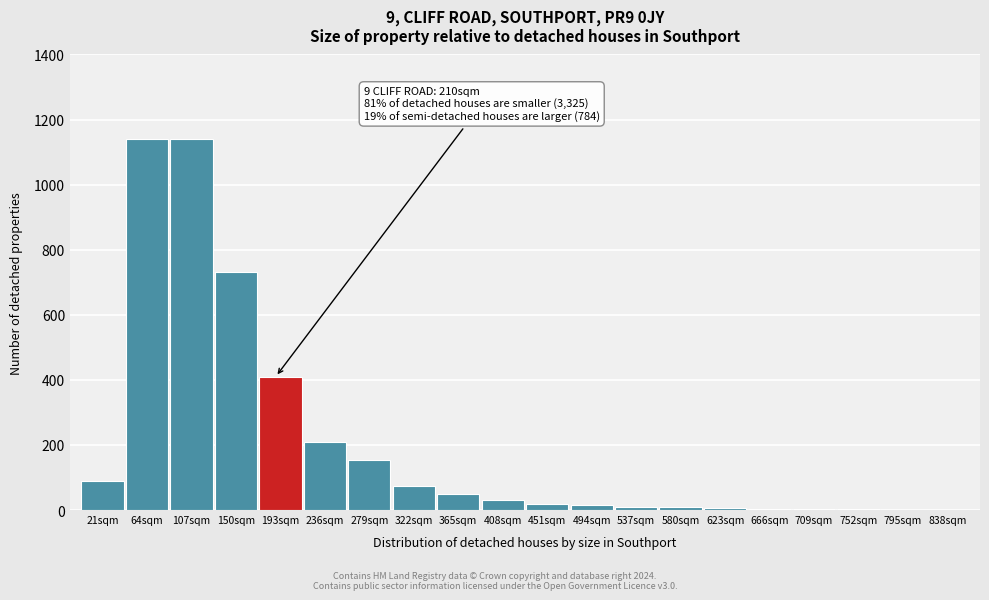

What is the greatest value displayed?

1140